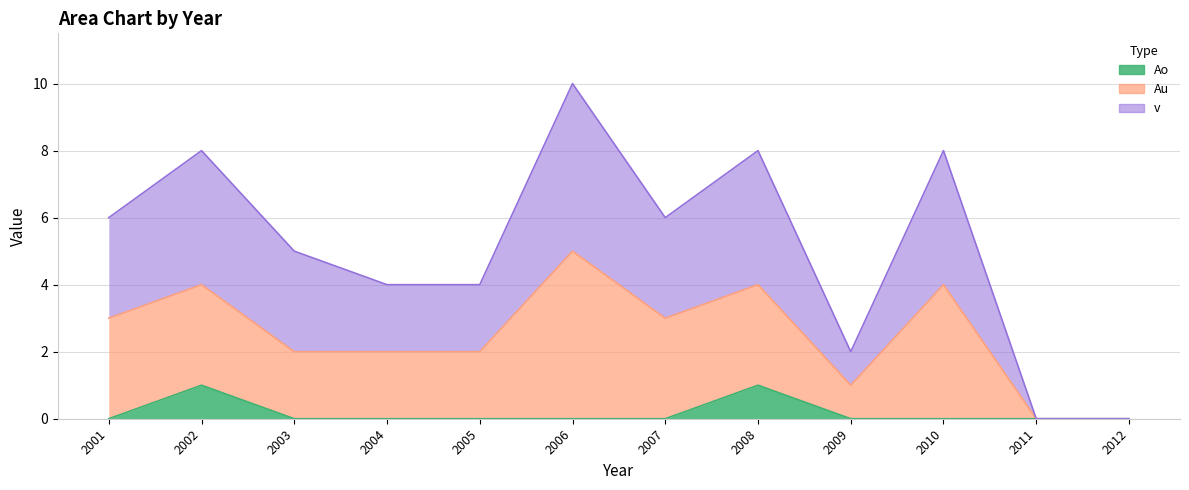

Rank the categories by Ao value from lowest to highest.

2001, 2003, 2004, 2005, 2006, 2007, 2009, 2010, 2011, 2012, 2002, 2008